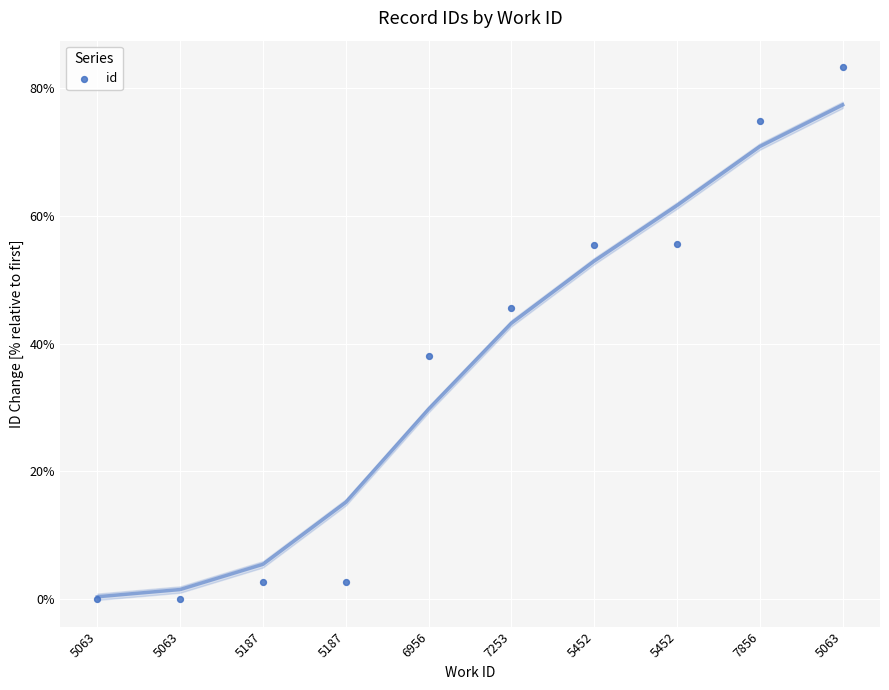

What is the range of Y values (max minus min)?

83.2